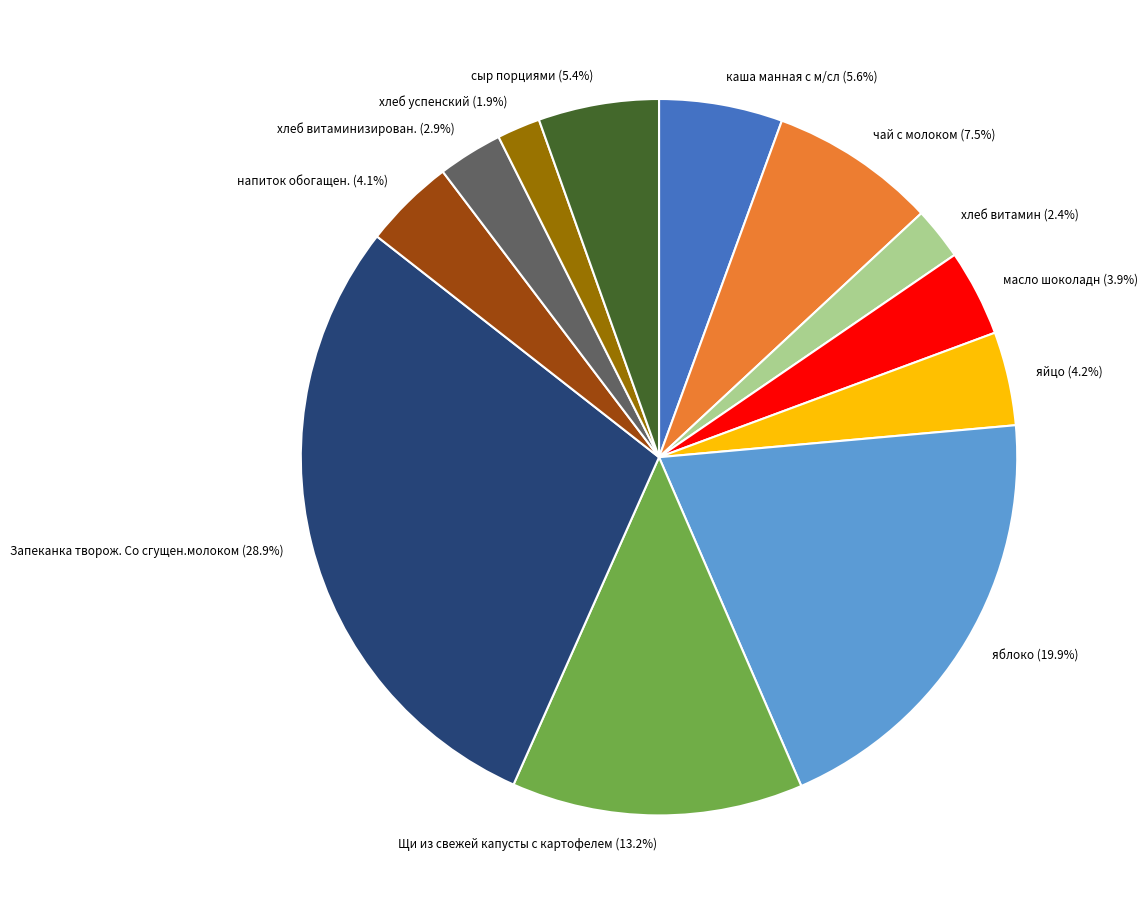

How much of the chart is everything except масло шоколадн (3.9%)?

96.1%